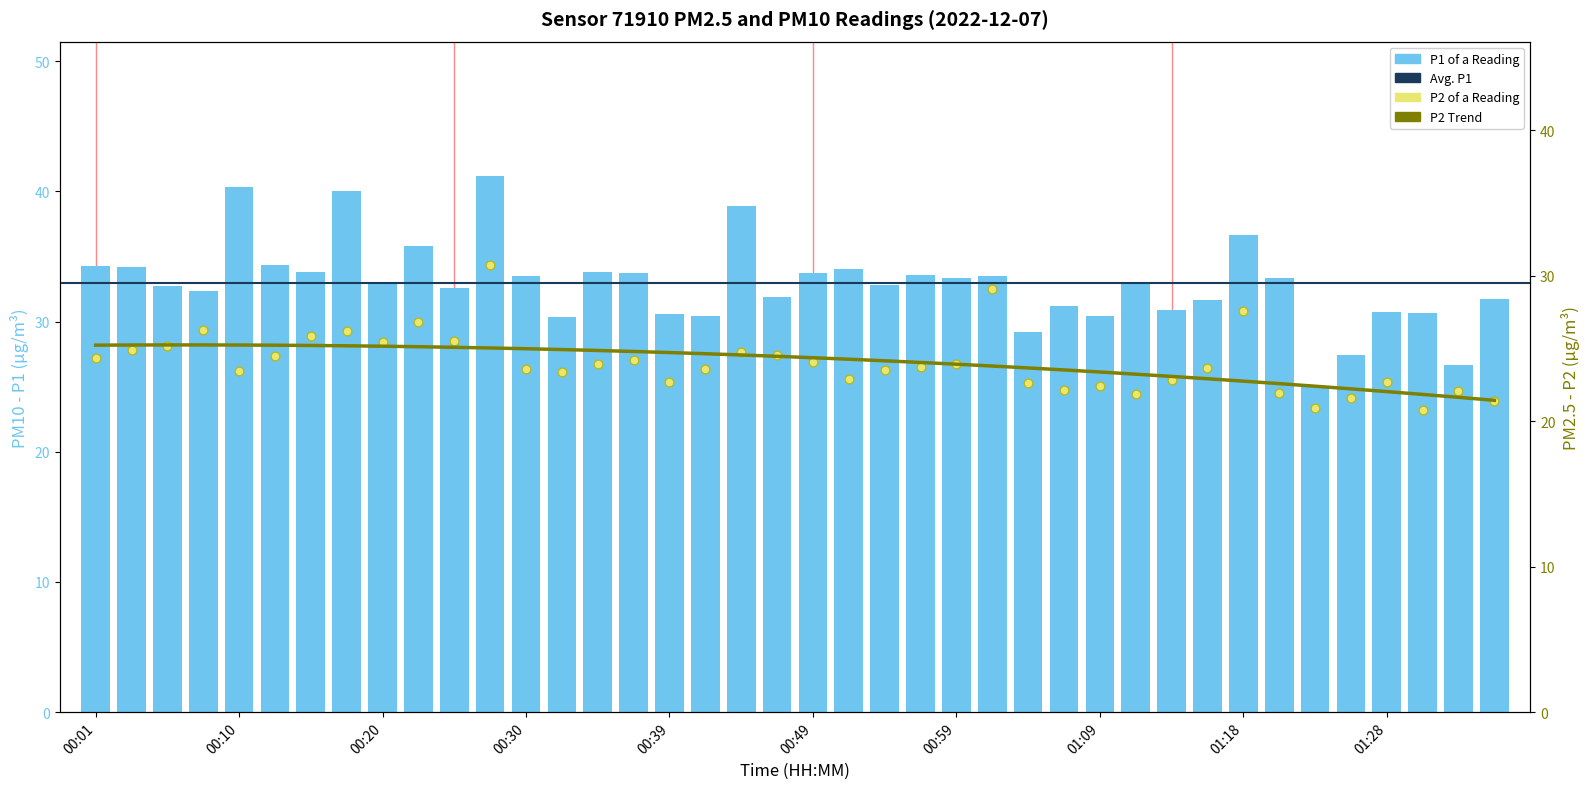

Which series has the widest spread of Y values?

P1